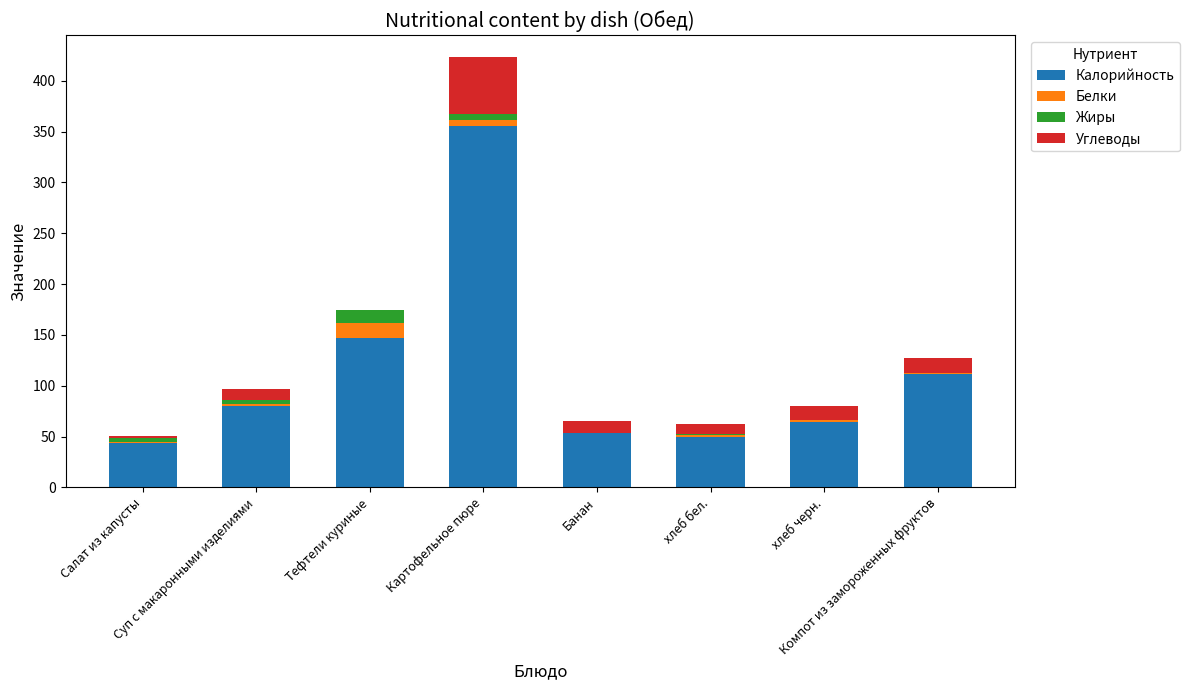

What is the sum of all Калорийность values?

906.6